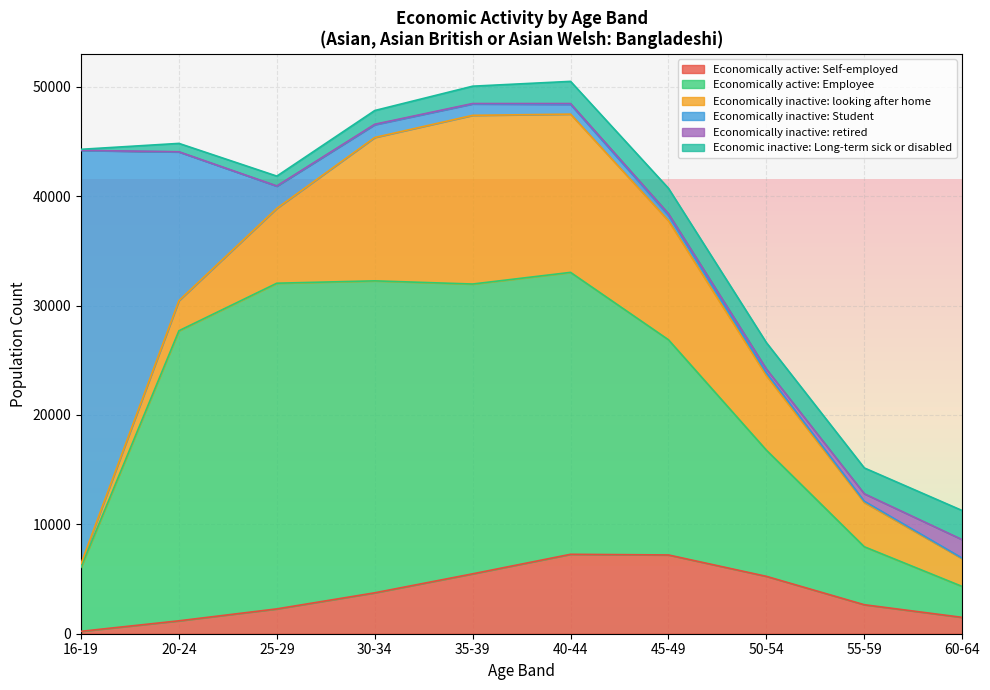

True or false: Economically active: Self-employed and Economically inactive: Student cross at least once.

True